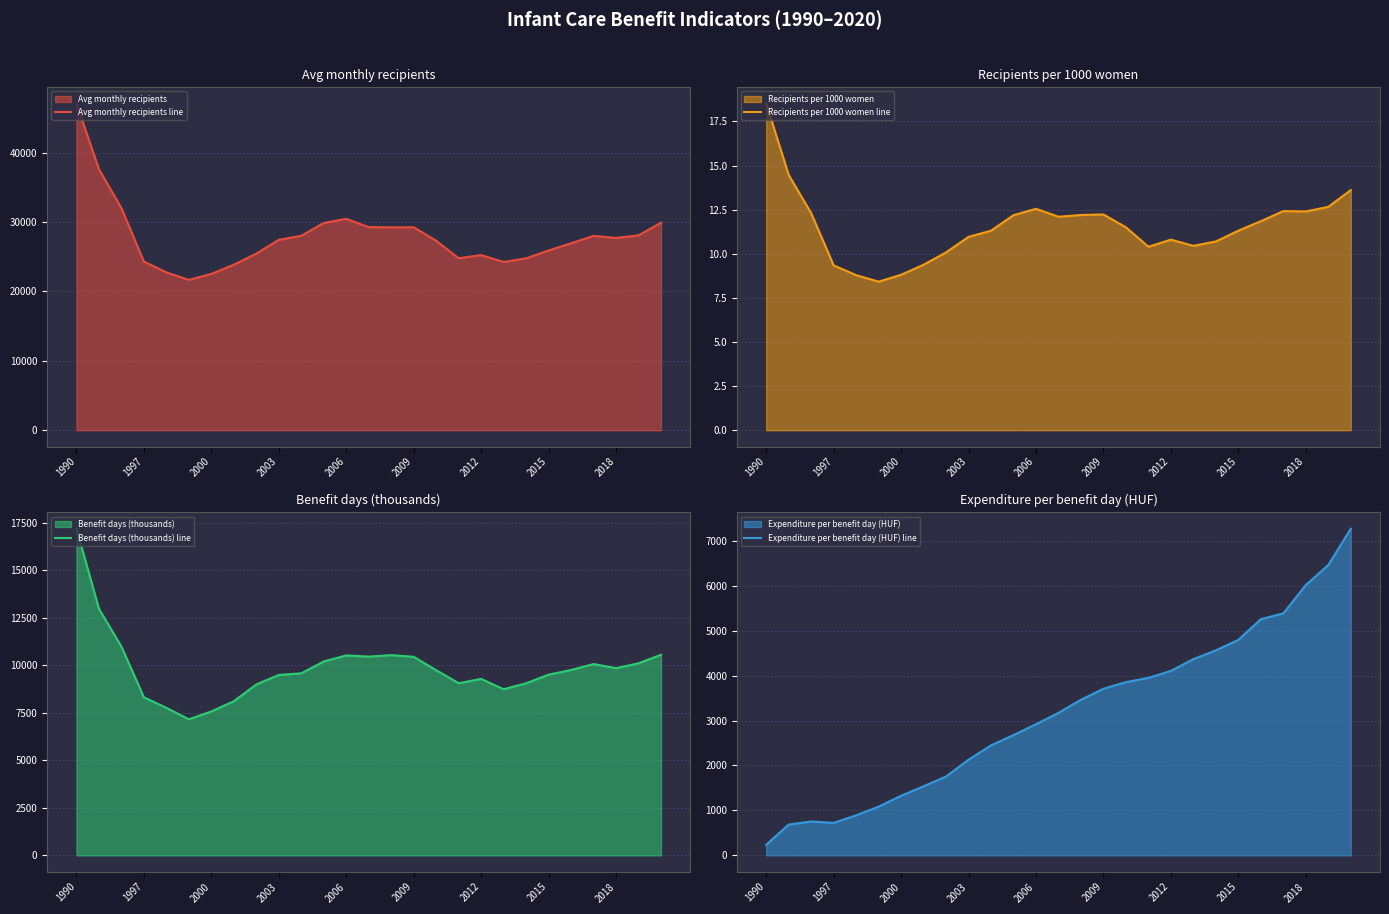

Where is the first local minimum for Expenditure per benefit day (HUF) line?

1997